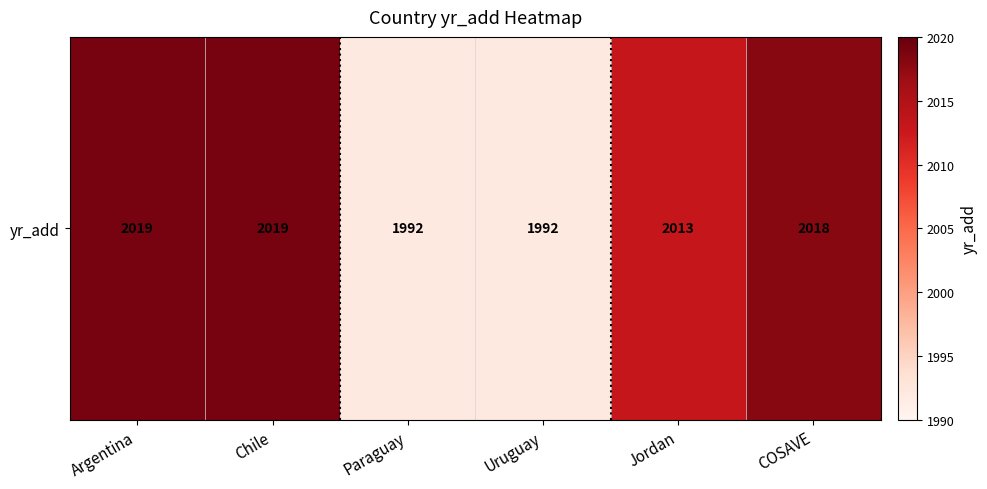

How many values are below 2018?

3